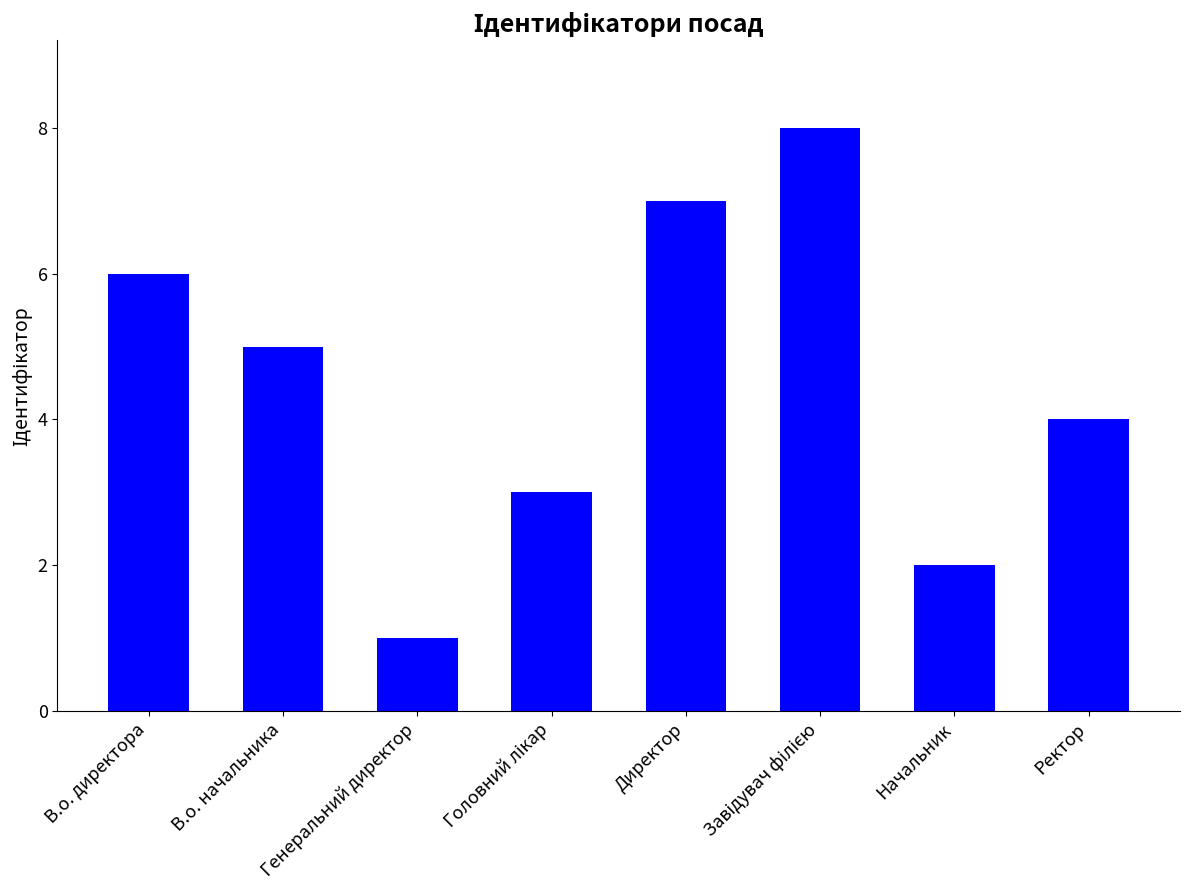

Which has a higher value, Директор or В.о. директора?

Директор